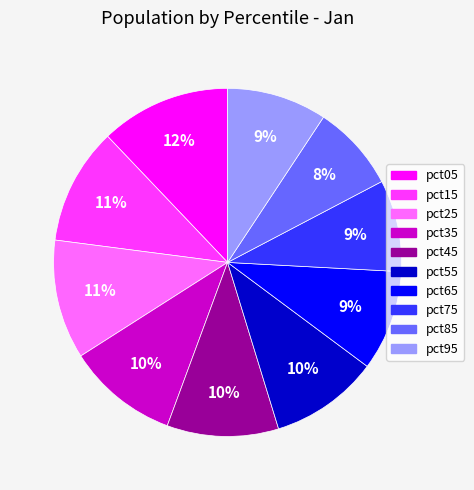

Which has a higher value, pct65 or pct45?

pct45